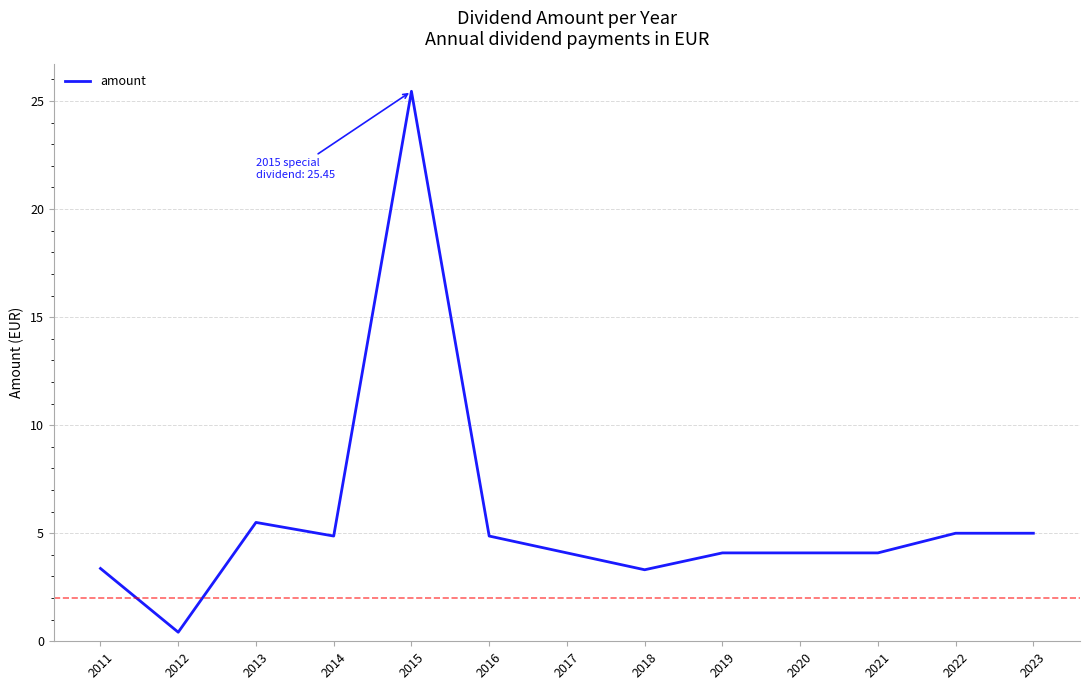

Where is the data nearest to the value 12?

2013